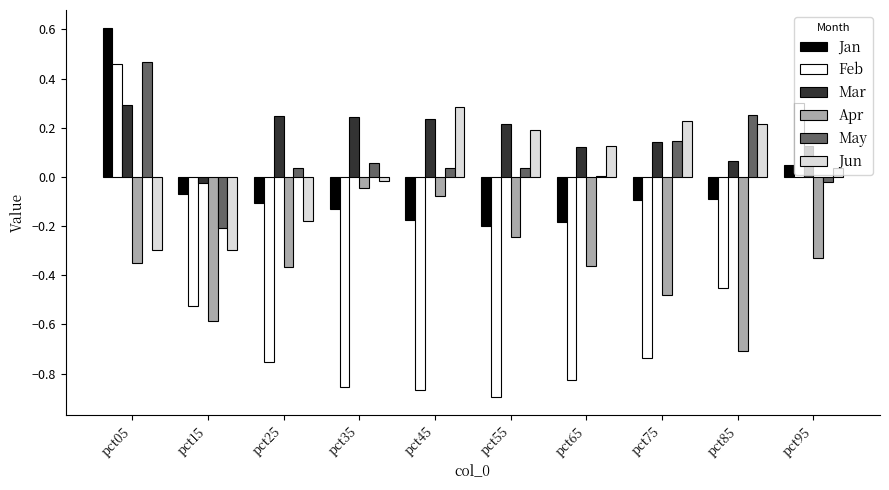

Which series changed the most between pct45 and pct95?

Feb